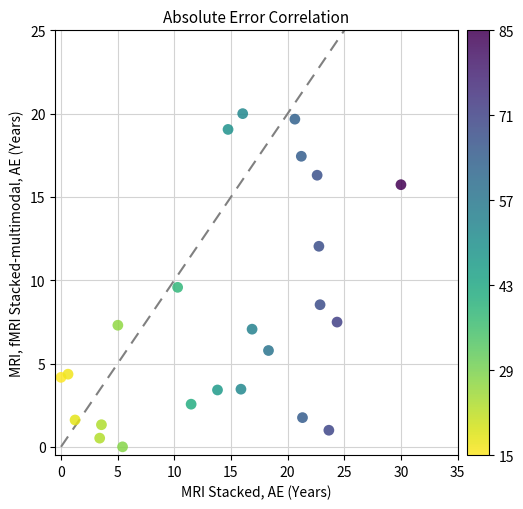

What is the range of Y values (max minus min)?

20.0